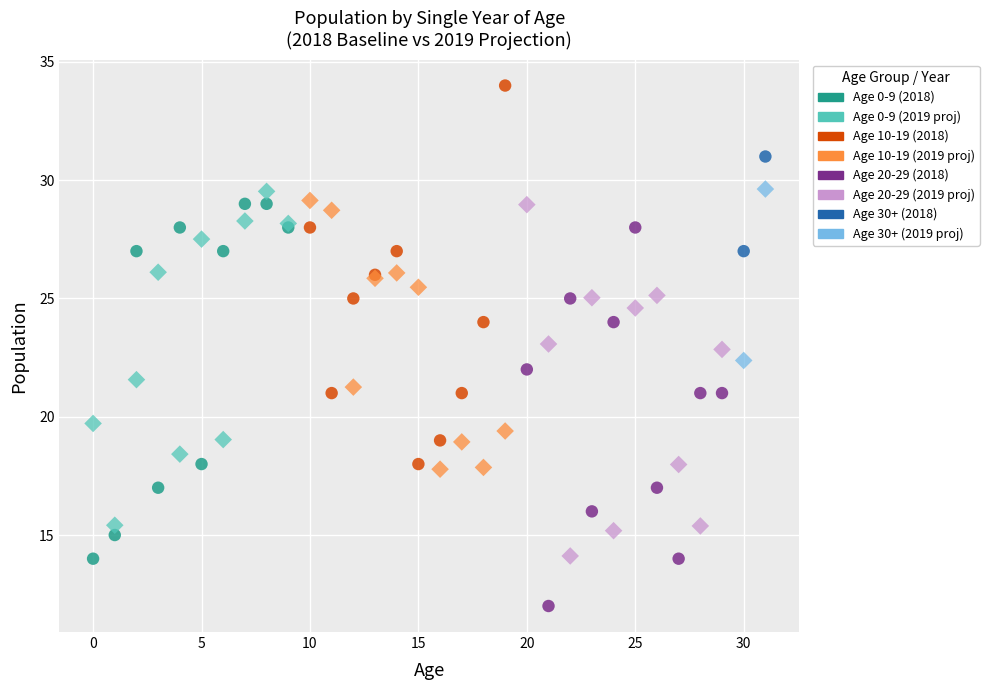

What are all the series names shown in the legend?

Age 0-9 (2018), Age 0-9 (2019 proj), Age 10-19 (2018), Age 10-19 (2019 proj), Age 20-29 (2018), Age 20-29 (2019 proj), Age 30+ (2018), Age 30+ (2019 proj)